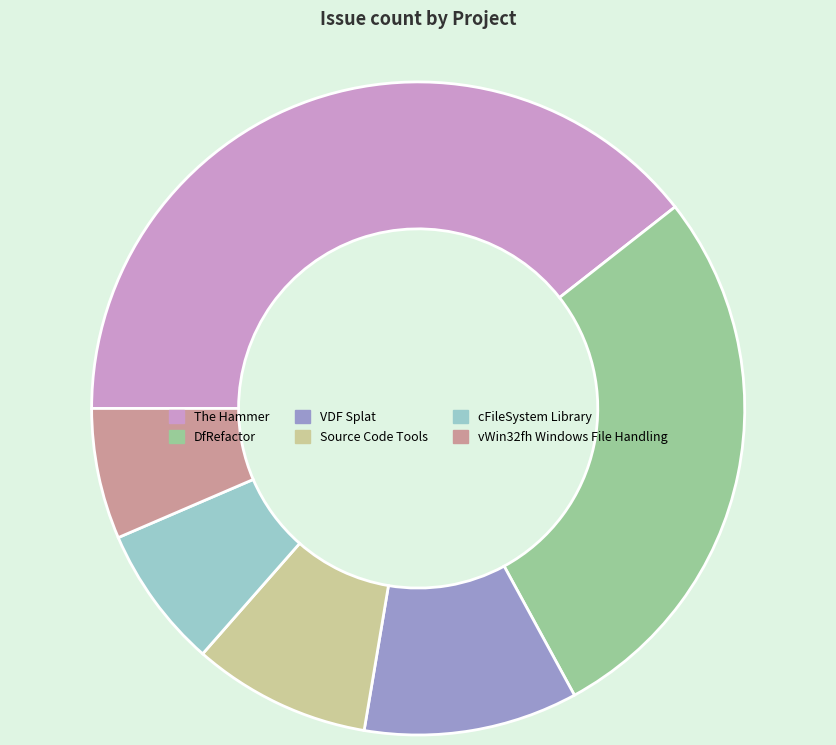

Count the number of slices in the pie.

6